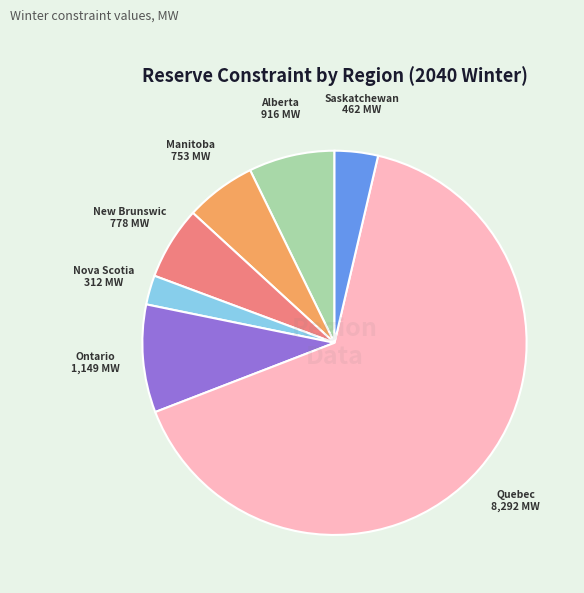

Is there any slice that represents more than half of the pie?

Yes